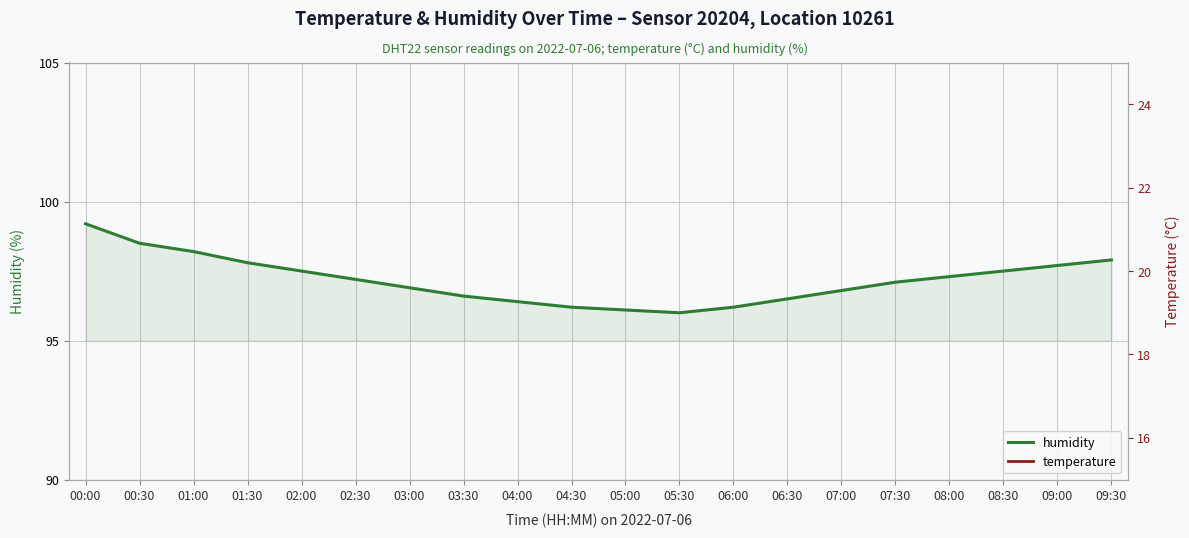

How many interior local valleys does the humidity series have?

1